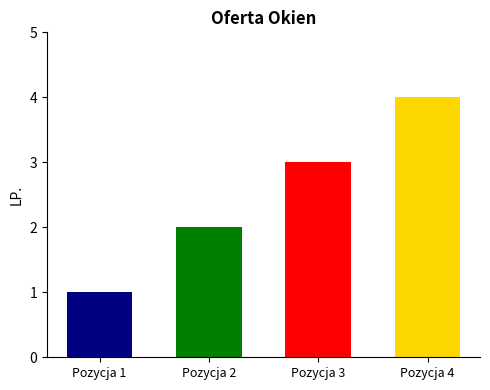

Which has a higher value, OKNO Pozycja nr 1 or OKNO Pozycja nr 2?

OKNO Pozycja nr 2